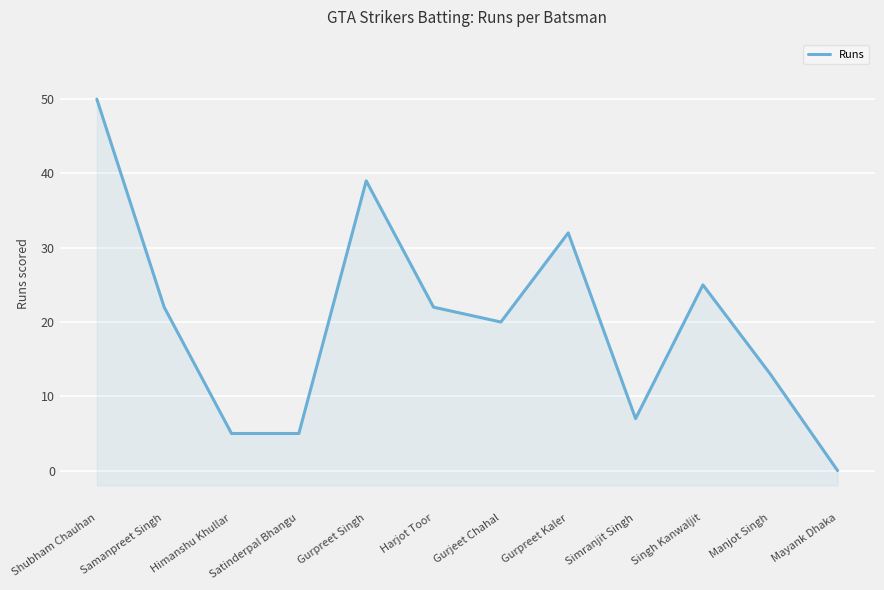

List the labels in order of value, largest first.

Shubham Chauhan, Gurpreet Singh, Gurpreet Kaler, Singh Kanwaljit, Samanpreet Singh, Harjot Toor, Gurjeet Chahal, Manjot Singh, Simranjit Singh, Himanshu Khullar, Satinderpal Bhangu, Mayank Dhaka